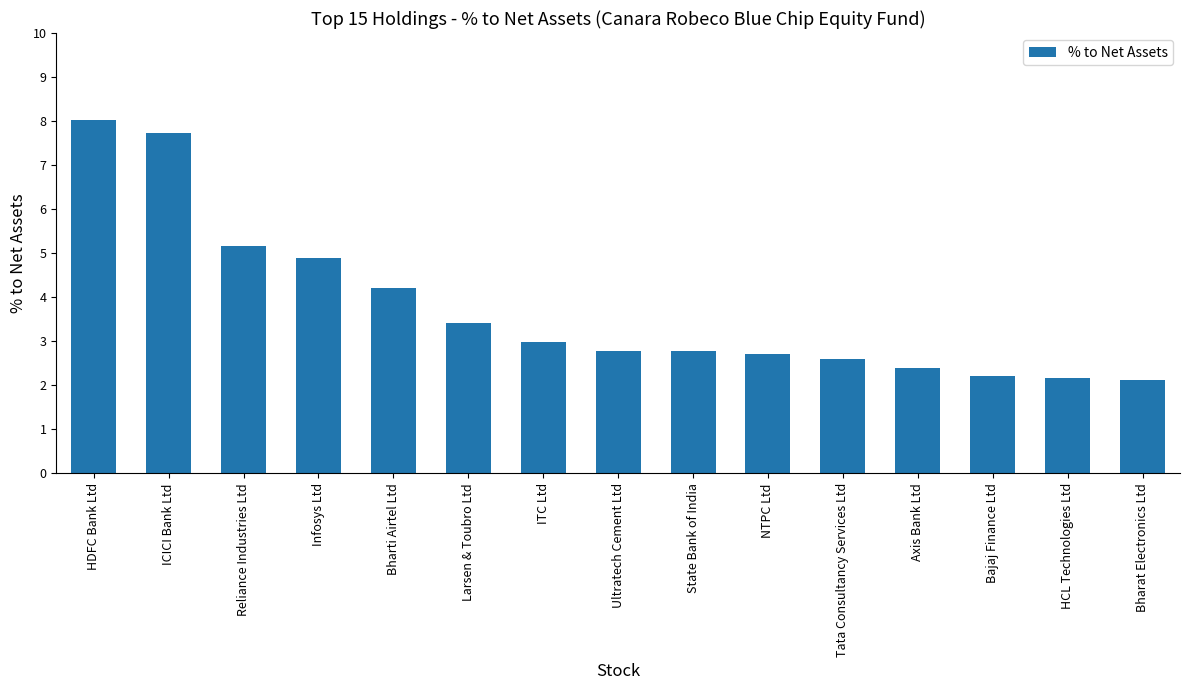

What is the greatest value displayed?

8.0